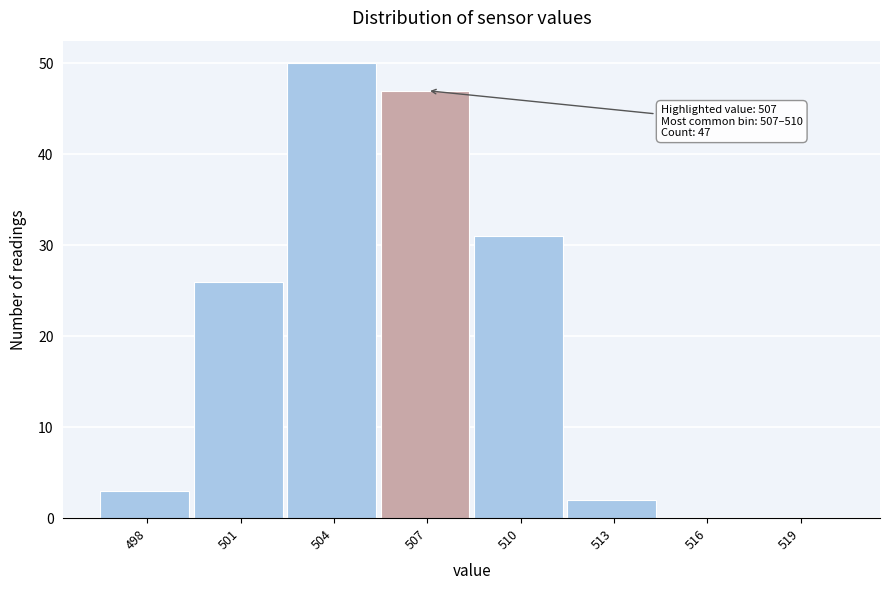

Reading left to right, what are all the values shown in this chart?

498=3	501=26	504=50	507=47	510=31	513=2	516=0	519=0